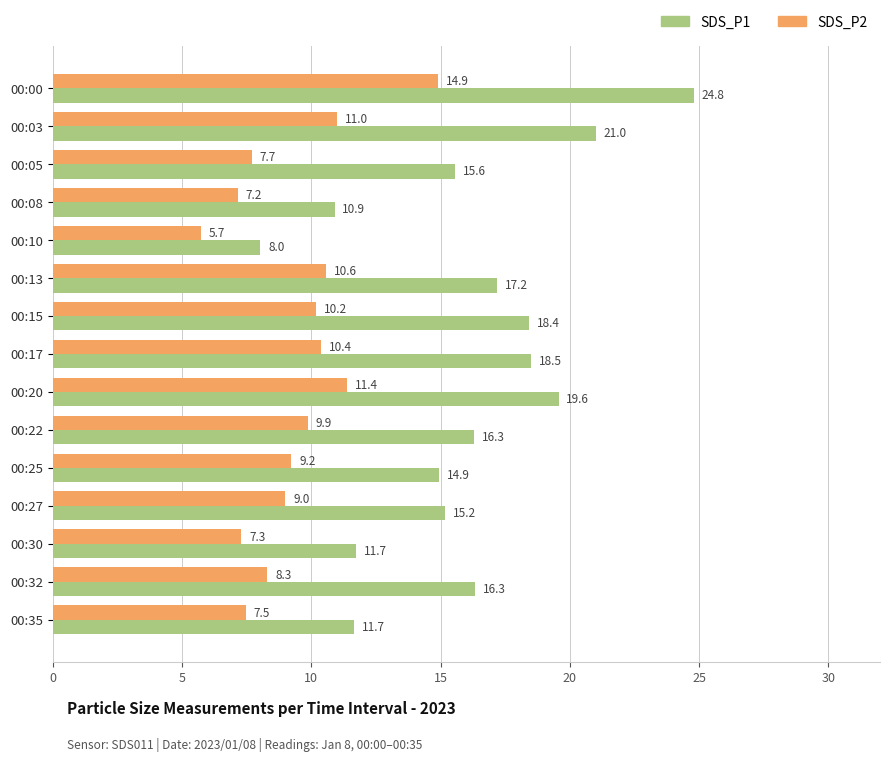

What is the difference between the maximum and second lowest values in the SDS_P1 series?

13.9